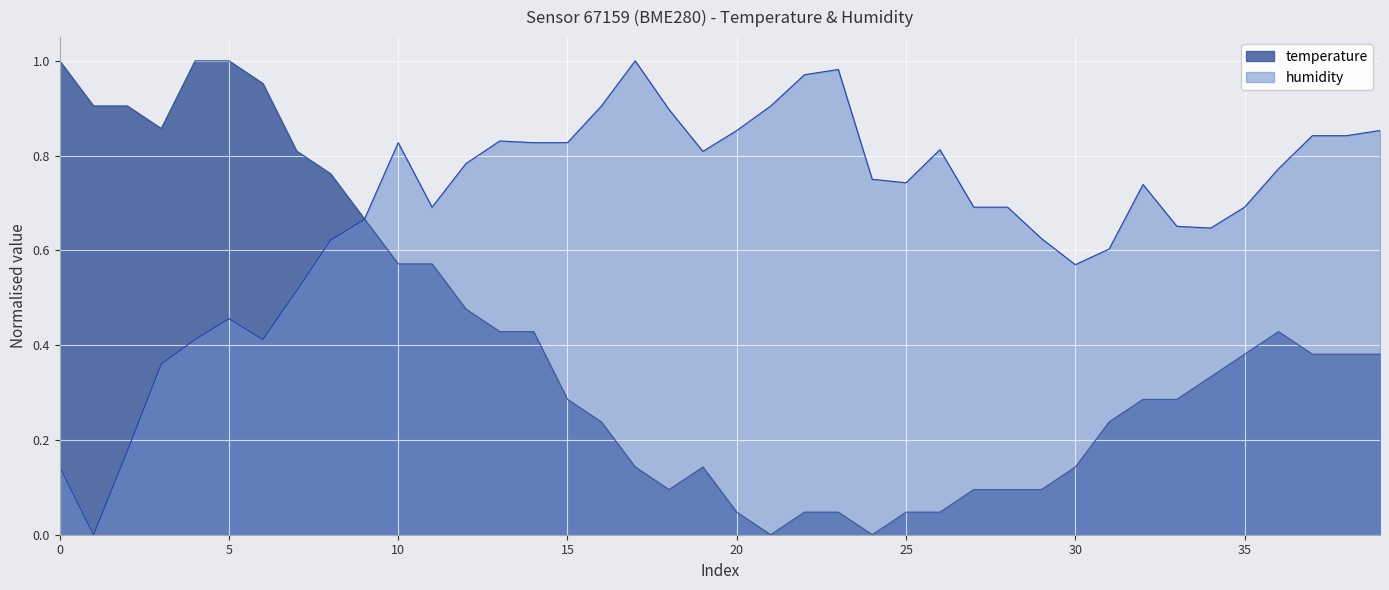

What is the total value across all series at 2023-03-18T01:12:40?

0.7